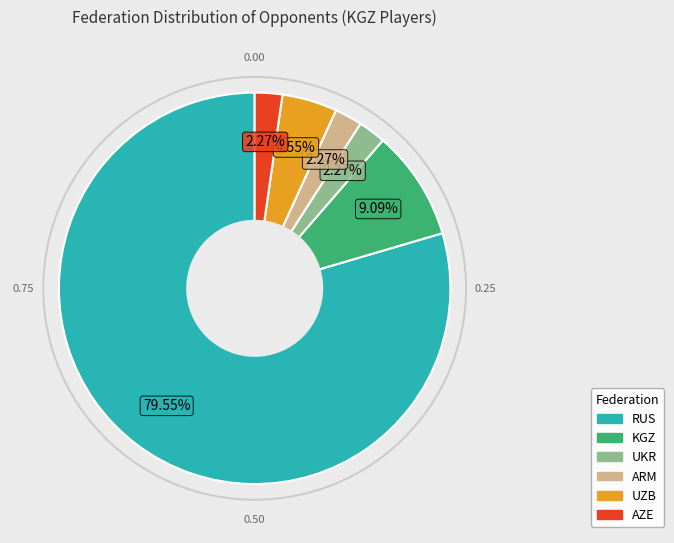

To the nearest percent, what is the average slice percentage?

17%